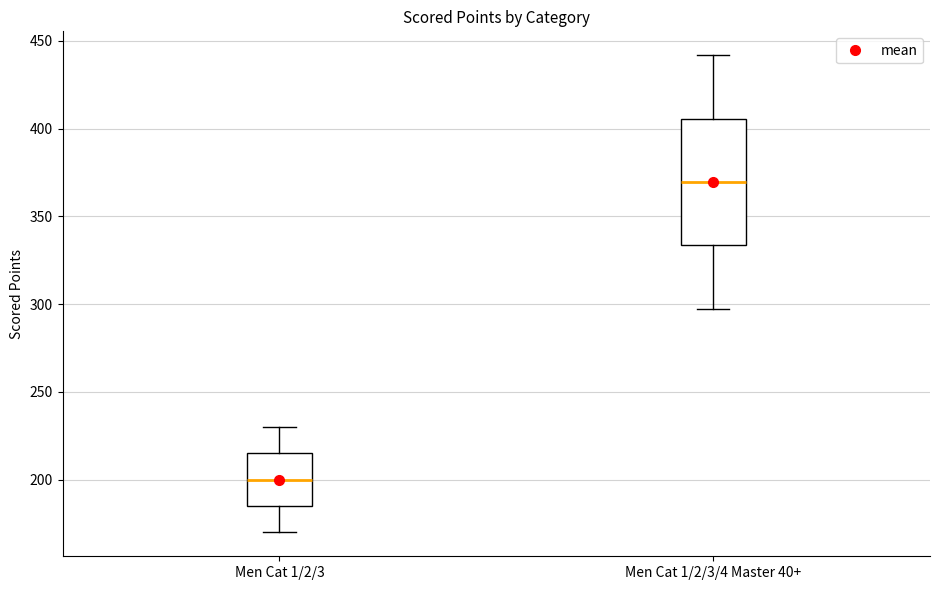

Reading left to right, transcribe this box plot: for each box, give where its median line is, the range the box spans, and where its two whiskers end, as read against the y-axis. The values are not printed on the chart, so give them approximately, as read against the axis.

Men Cat 1/2/3: median 200, box 185 to 215, whiskers 170 to 230
Men Cat 1/2/3/4 Master 40+: median 370, box 335 to 405, whiskers 300 to 440